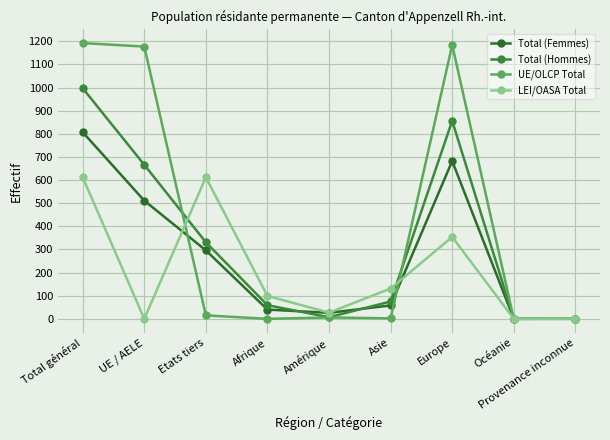

Where is the first local minimum for Total (Femmes)?

Amérique